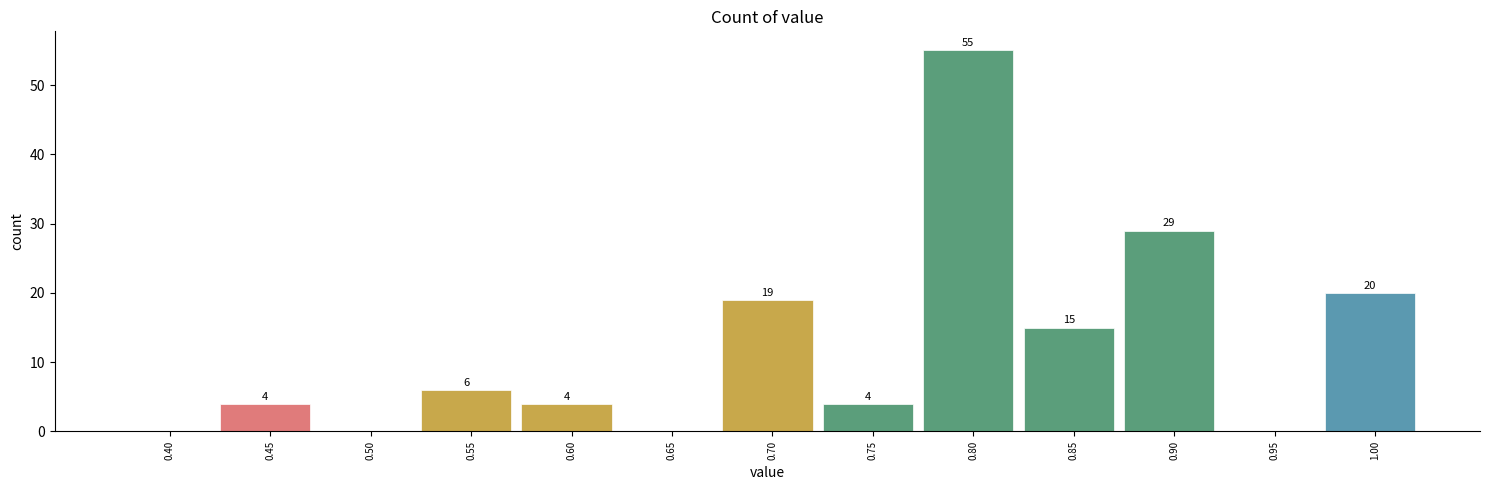

Reading left to right, what are all the values shown in this chart?

0.40=0	0.45=4	0.50=0	0.55=6	0.60=4	0.65=0	0.70=19	0.75=4	0.80=55	0.85=15	0.90=29	0.95=0	1.00=20